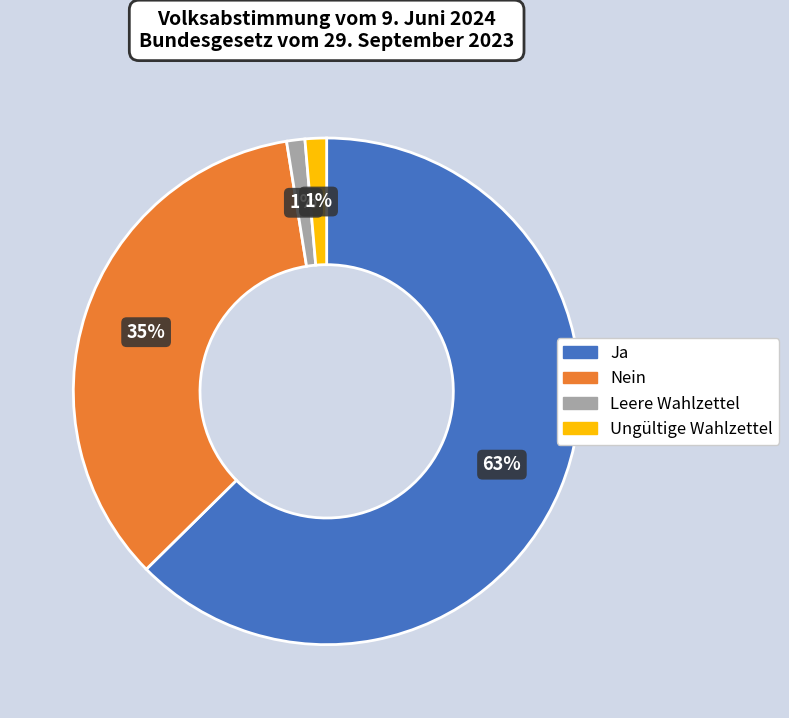

To the nearest percent, what is the combined percentage of Ungültige Wahlzettel and Ja?

64%